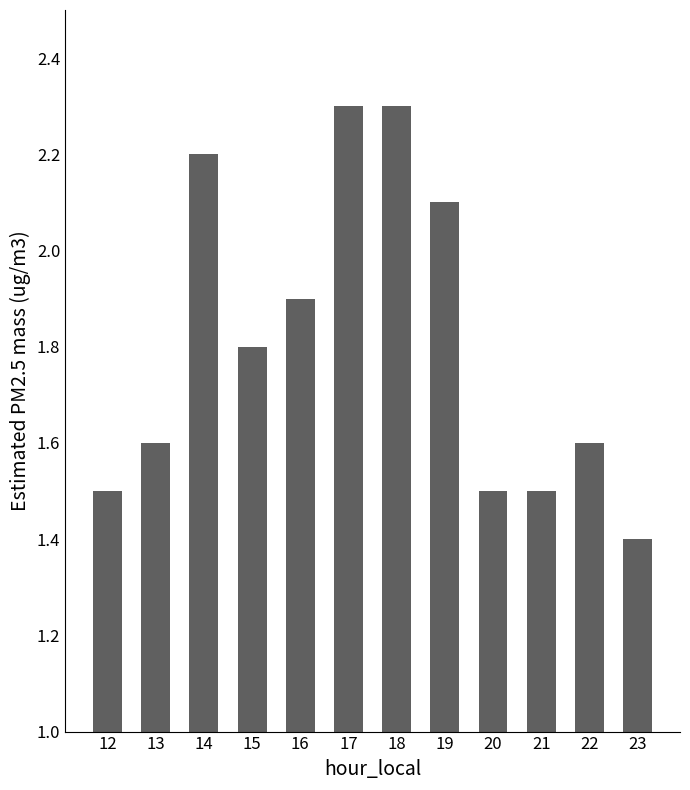

Is it true that the value at 12 is 1.0?

False